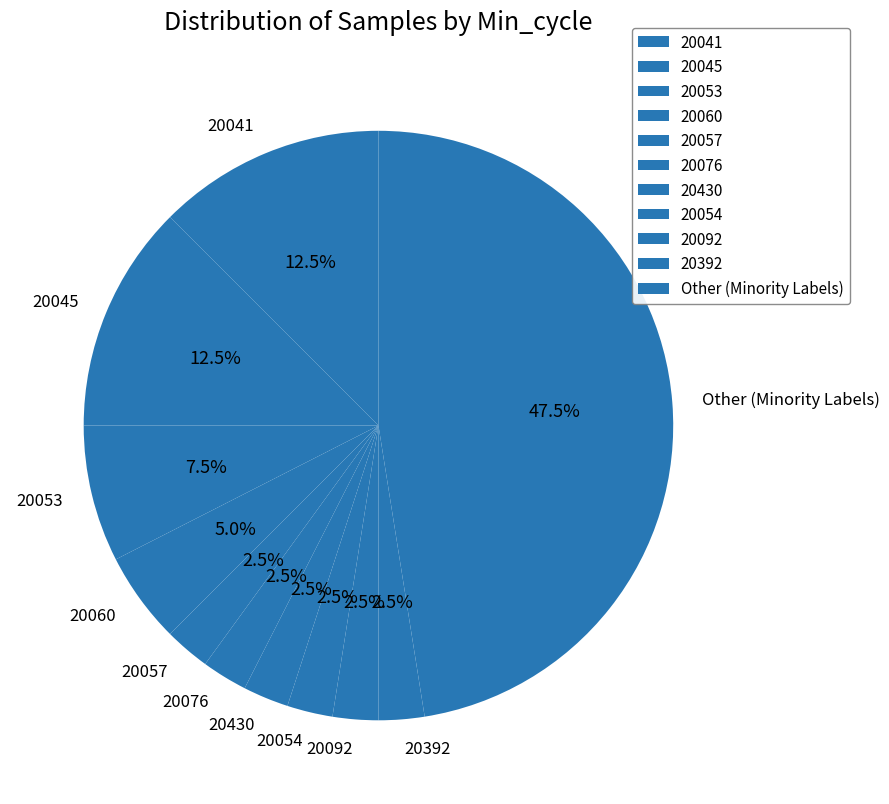

What is the ratio of the value at Other (Minority Labels) to the value at 20392?

19.0